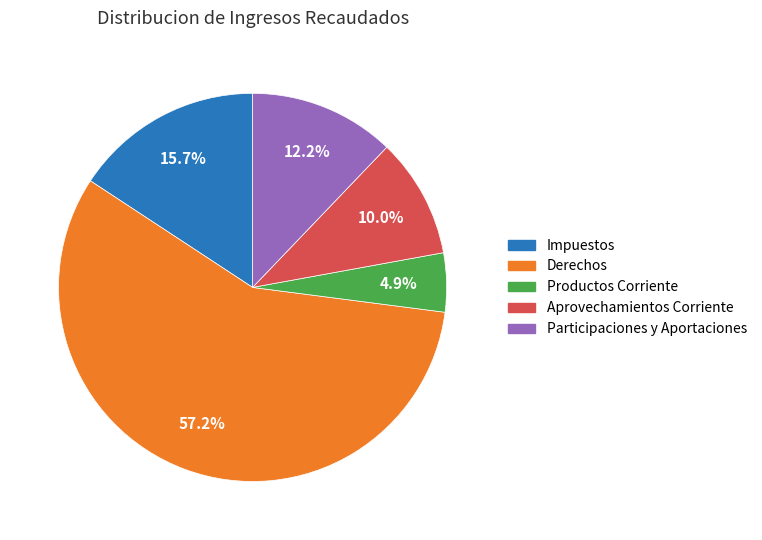

True or false: Participaciones y Aportaciones accounts for 12% of the total.

True